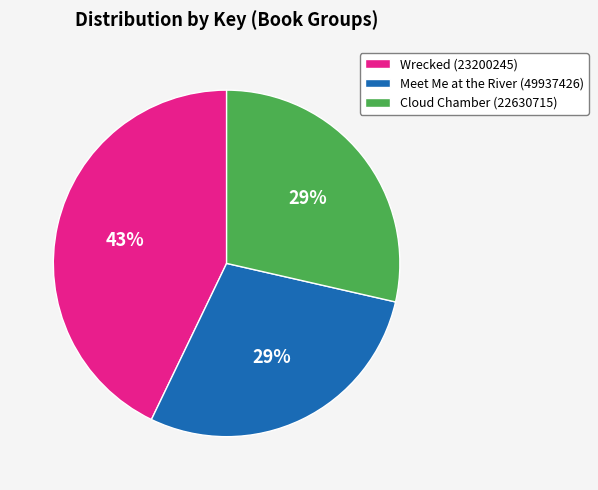

True or false: Cloud Chamber (22630715) accounts for 29% of the total.

True